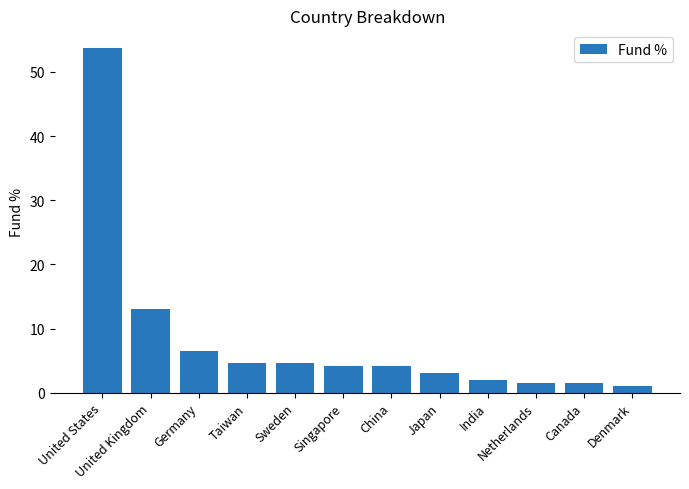

The chart shows a value of 4.7 at Sweden. True or false?

True